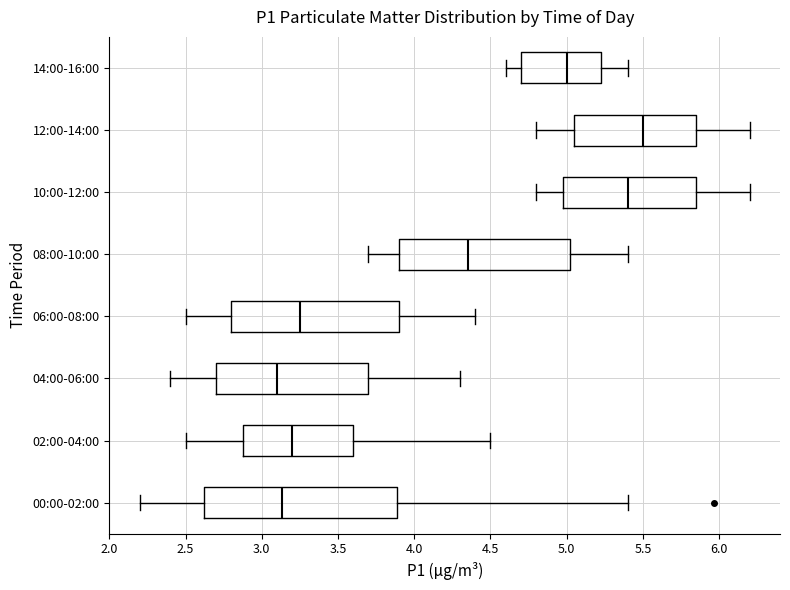

Which box has the furthest to the right median line?

12:00-14:00